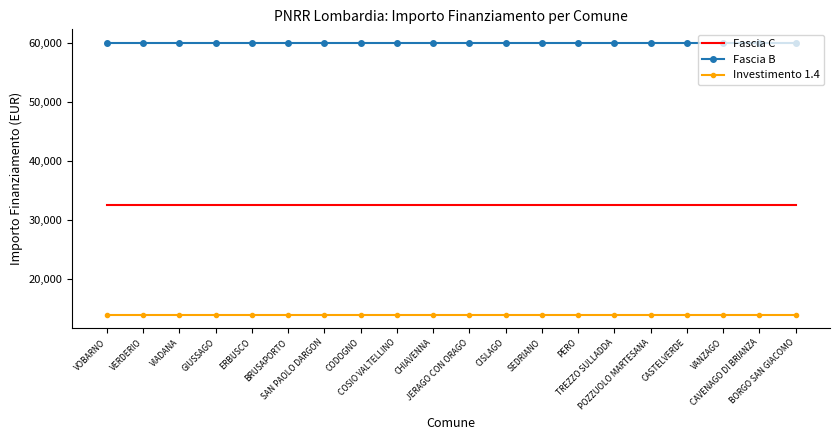

Reading left to right, extract all data points from this chart.

Fascia C: 32589	32589	32589	32589	32589	32589	32589	32589	32589	32589	32589	32589	32589	32589	32589	32589	32589	32589	32589	32589
Fascia B: 59966	59966	59966	59966	59966	59966	59966	59966	59966	59966	59966	59966	59966	59966	59966	59966	59966	59966	59966	59966
Investimento 1.4: 14000	14000	14000	14000	14000	14000	14000	14000	14000	14000	14000	14000	14000	14000	14000	14000	14000	14000	14000	14000